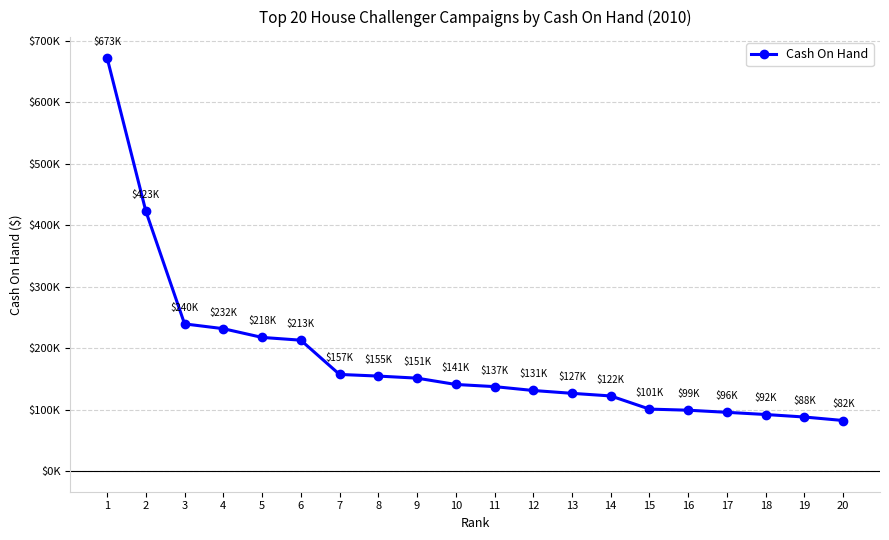

Is this an area chart (filled region under the line)?

No